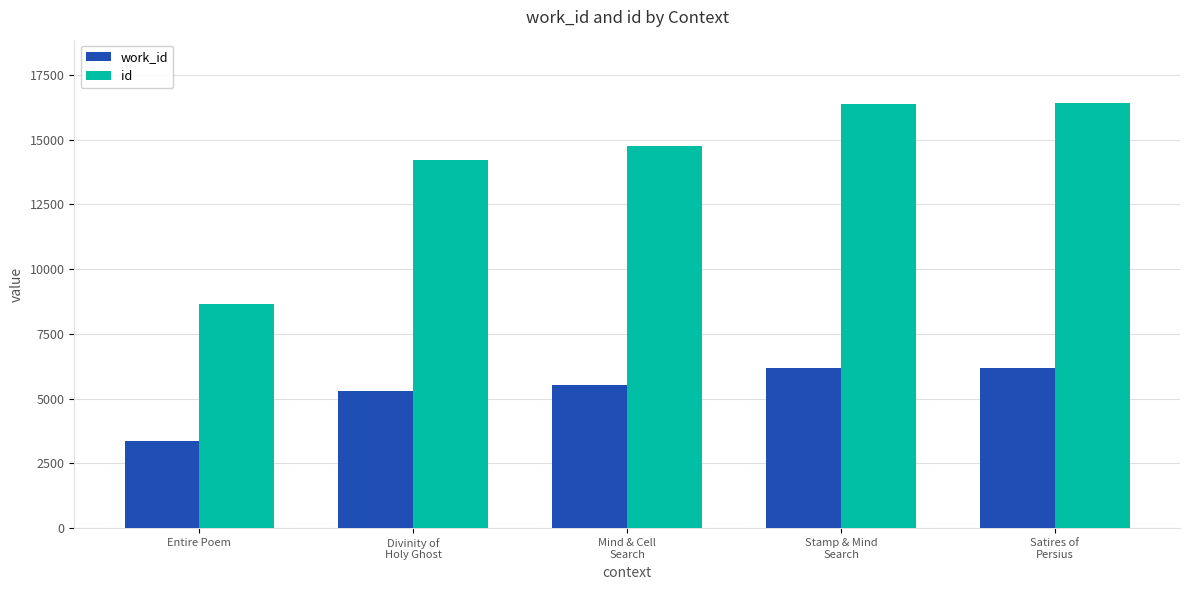

Which series has the largest range (max minus min)?

id